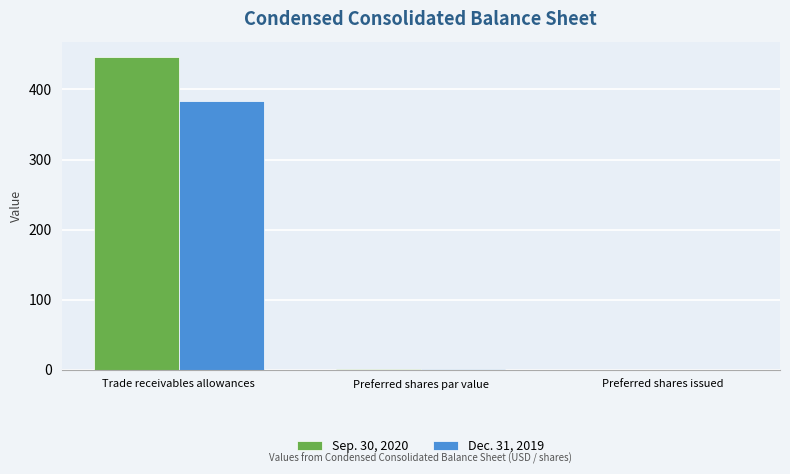

What are all the series names shown in the legend?

Sep. 30, 2020, Dec. 31, 2019